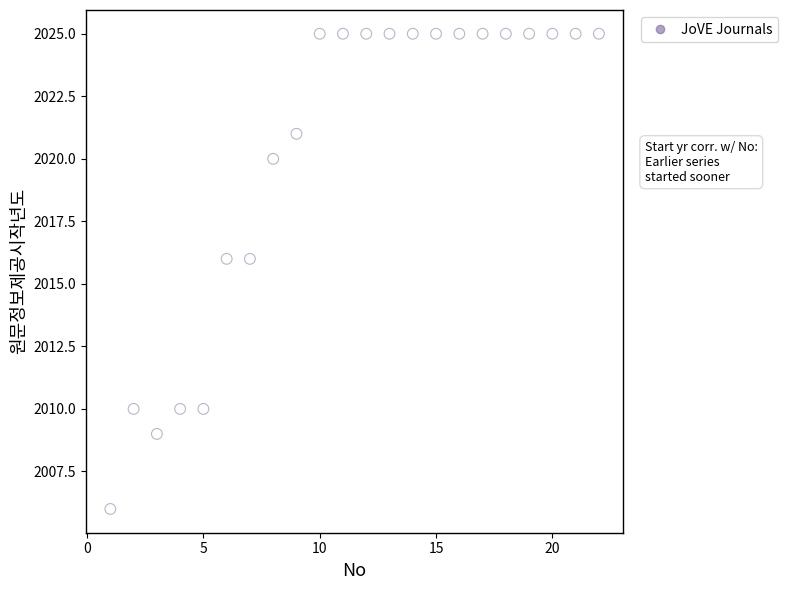

What is the range of Y values (max minus min)?

19